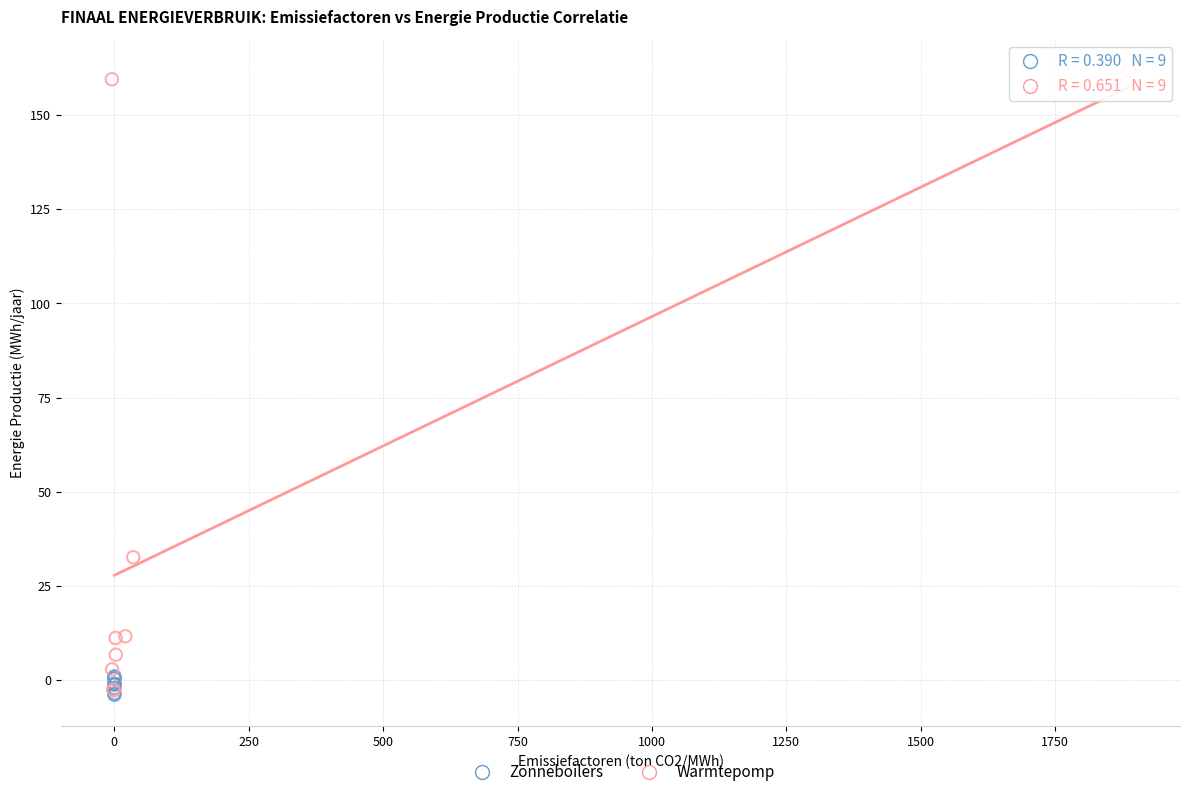

Which series has the largest Y range (max minus min)?

Warmtepomp